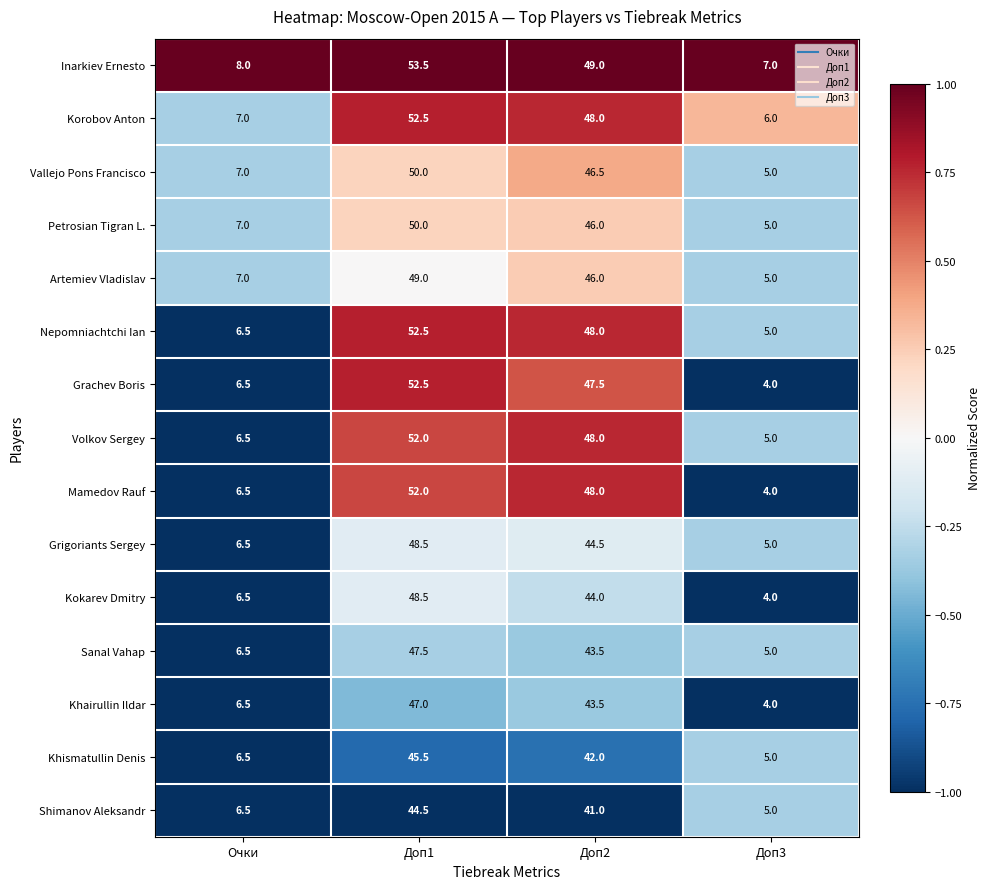

Rank the categories by Sanal Vahap value from lowest to highest.

Доп3, Очки, Доп2, Доп1